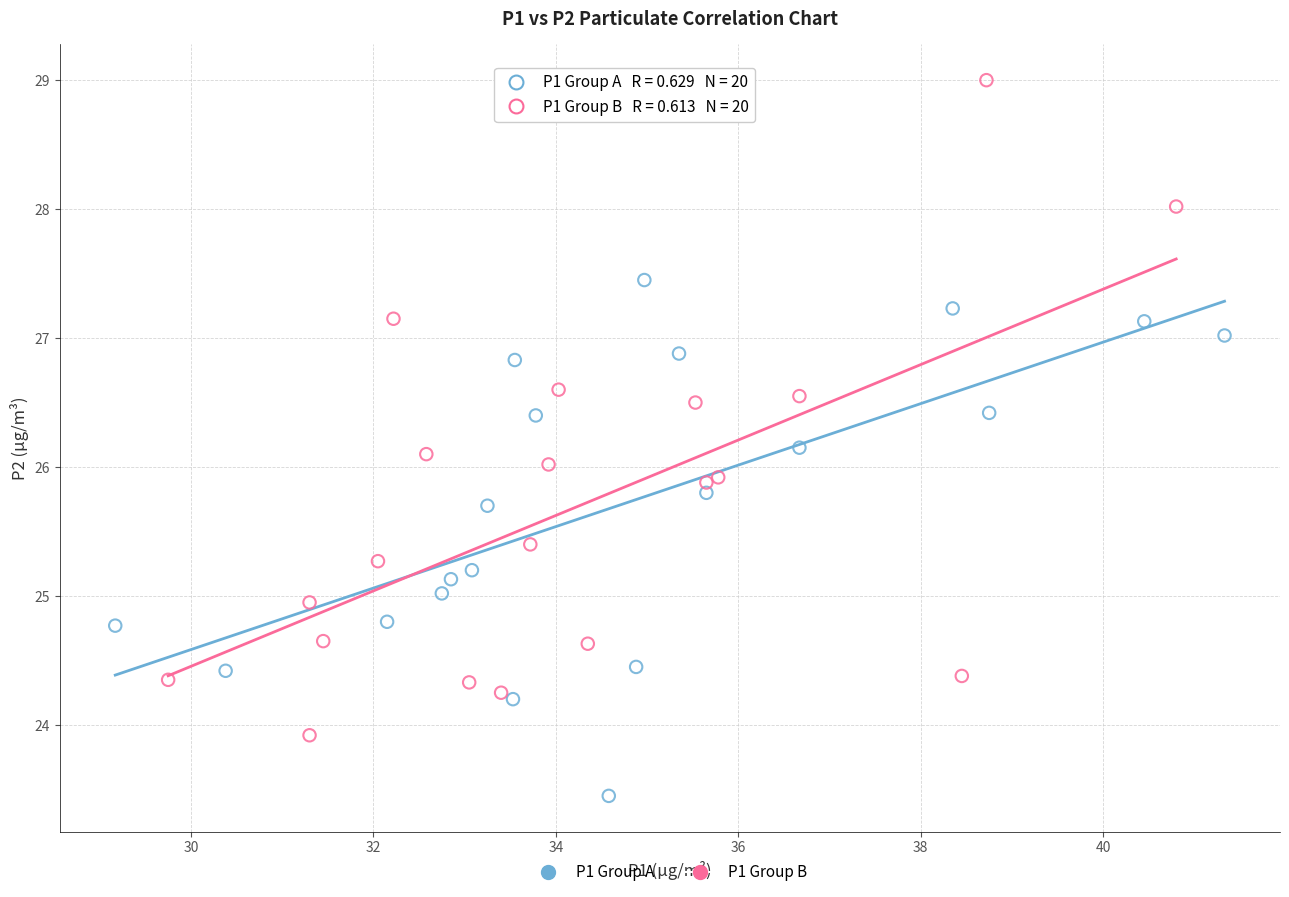

Which series reaches the minimum Y coordinate?

P1 Group A